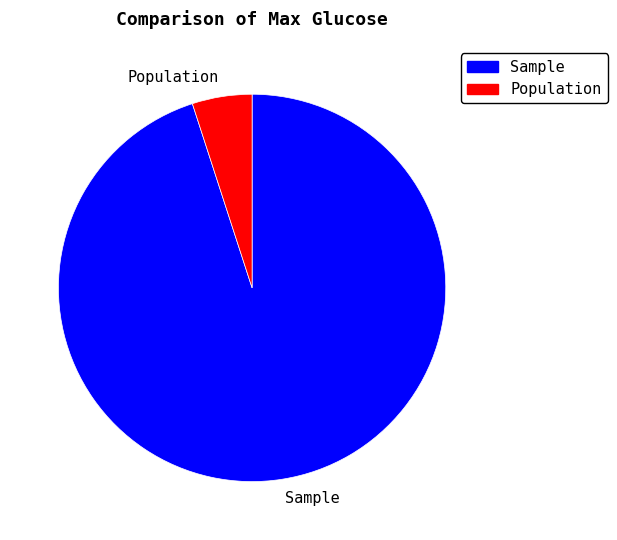

What is the largest slice in the pie chart?

Sample